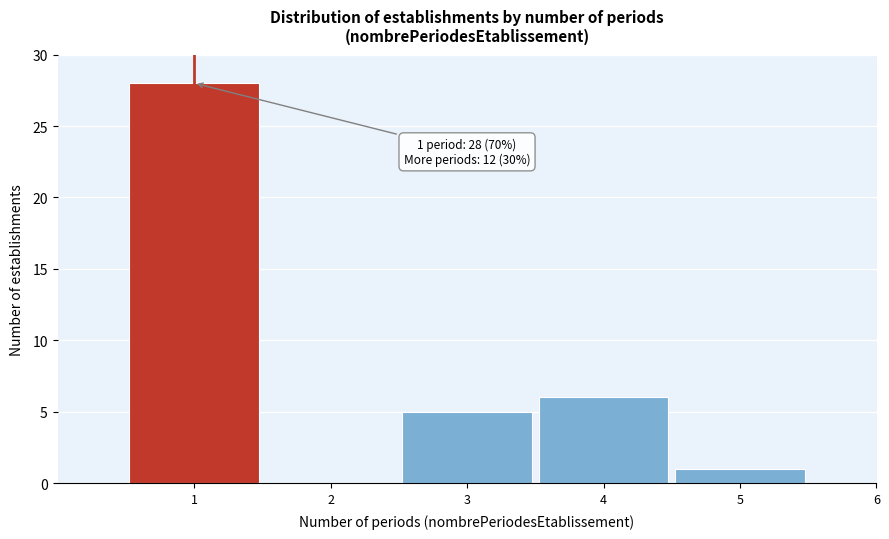

Reading right to left, extract all data points from this chart.

6=0	5=1	4=6	3=5	2=0	1=28